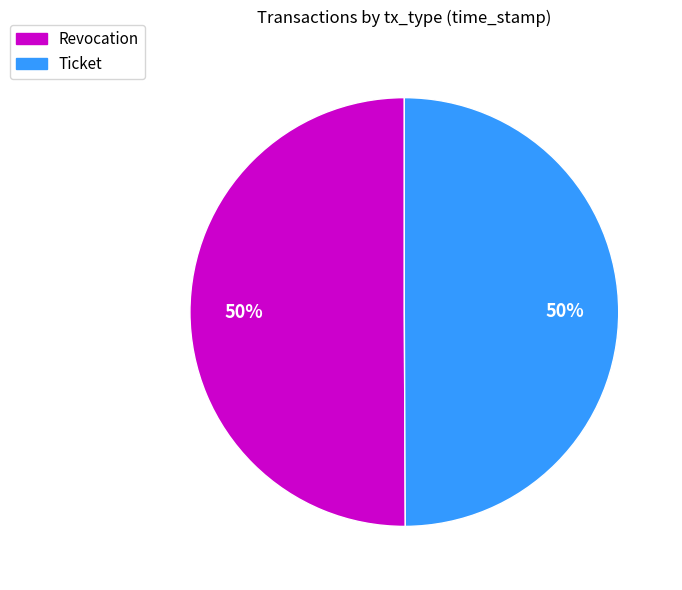

Approximately how many times larger is the value at Revocation compared to Ticket?

1.0